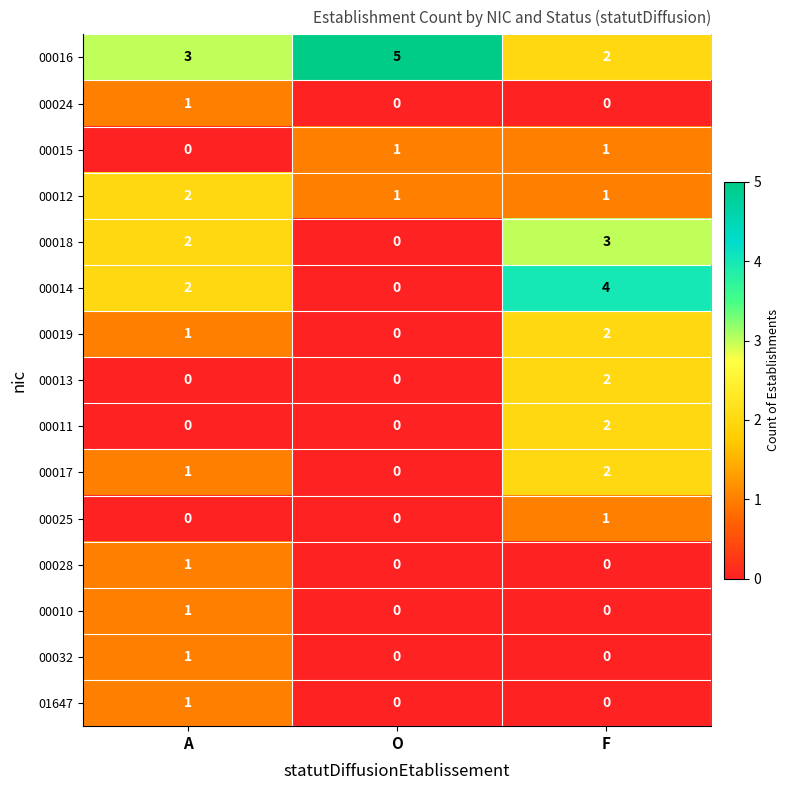

What is the sum of all 00018 values?

5